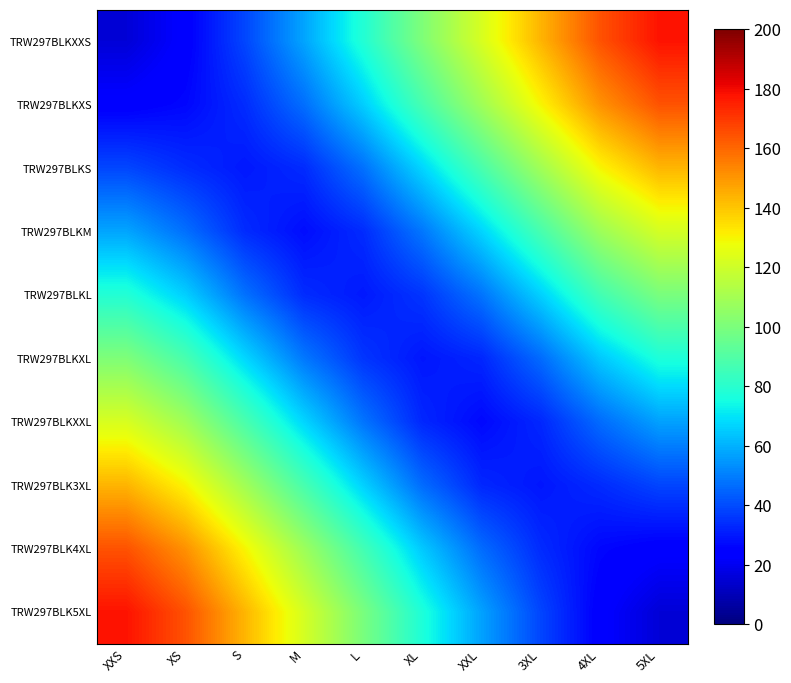

At how many categories does at least one series exceed 154?

4